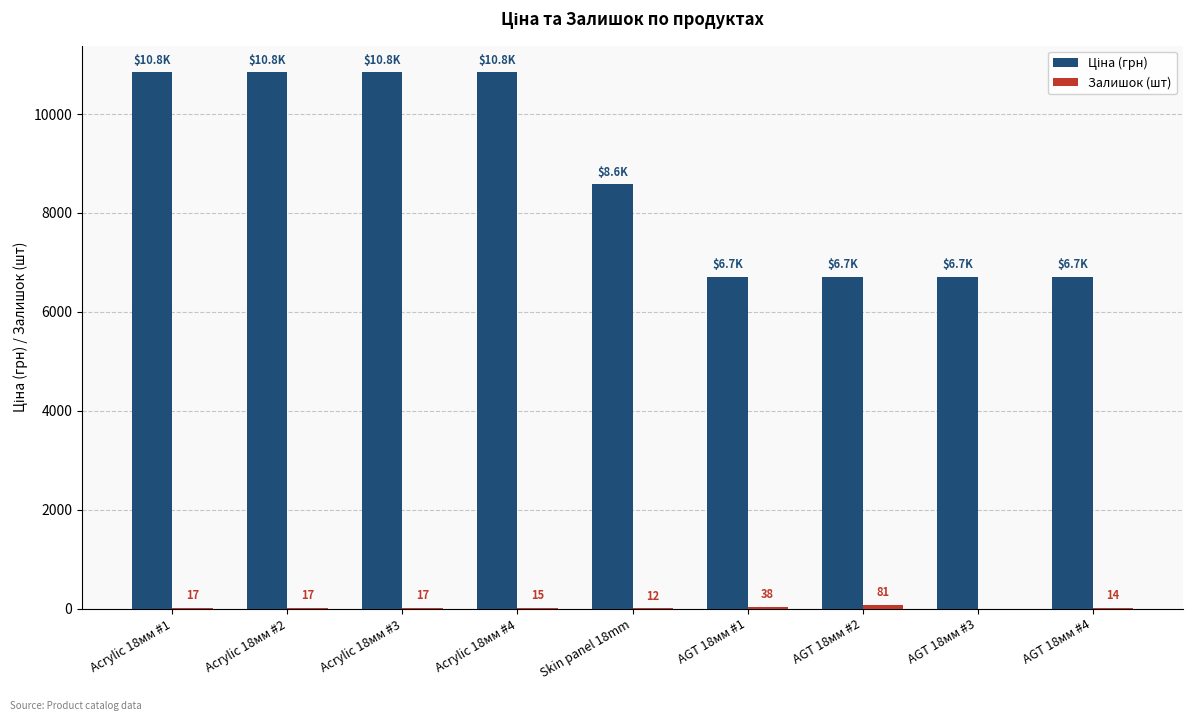

What is the greatest value displayed?

10840.1